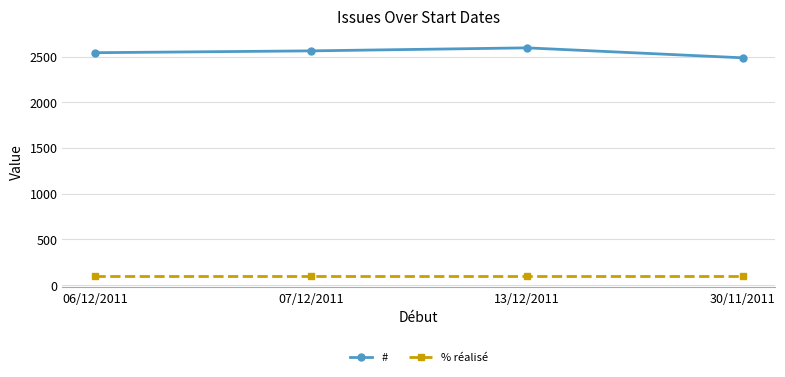

What is the spread (max minus min) of values at 06/12/2011?

2442